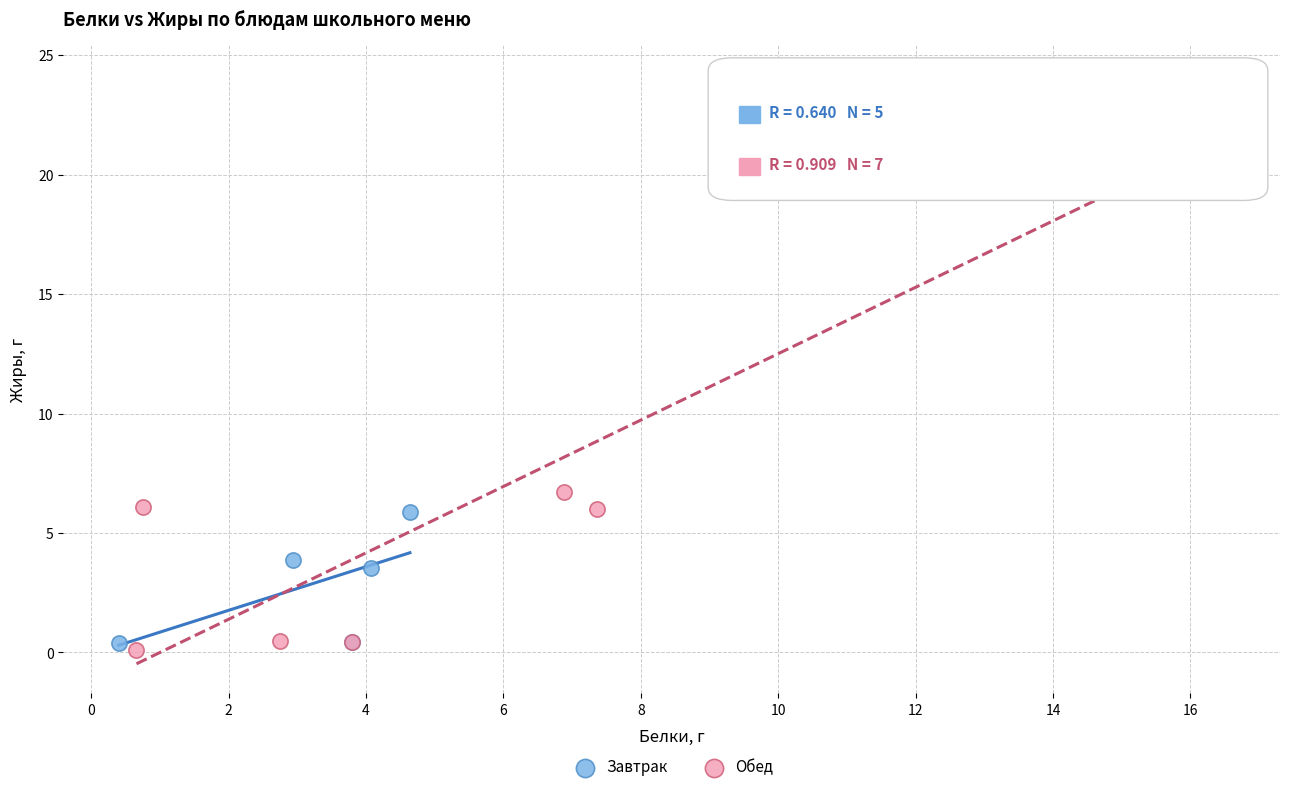

Which series reaches the maximum Y coordinate?

Обед